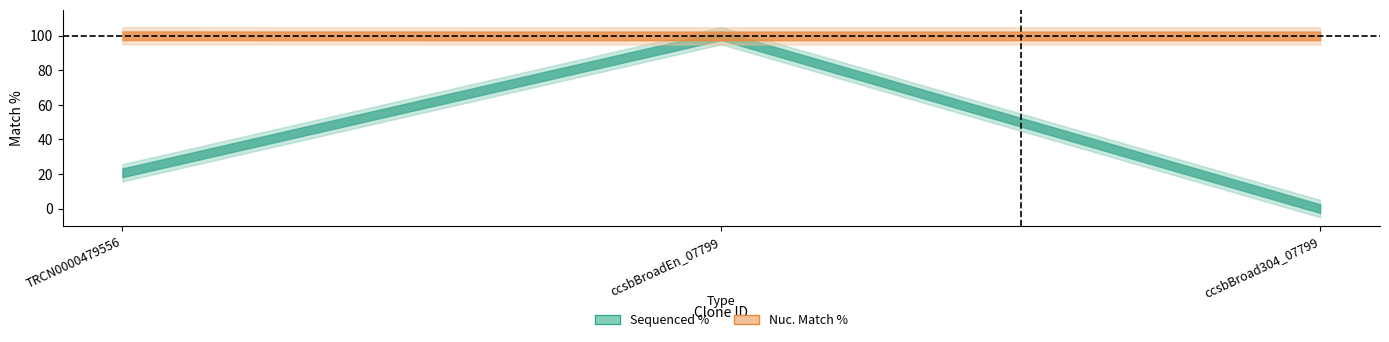

What is the difference between the maximum and minimum values in the Nuc. Match % series?

0.1